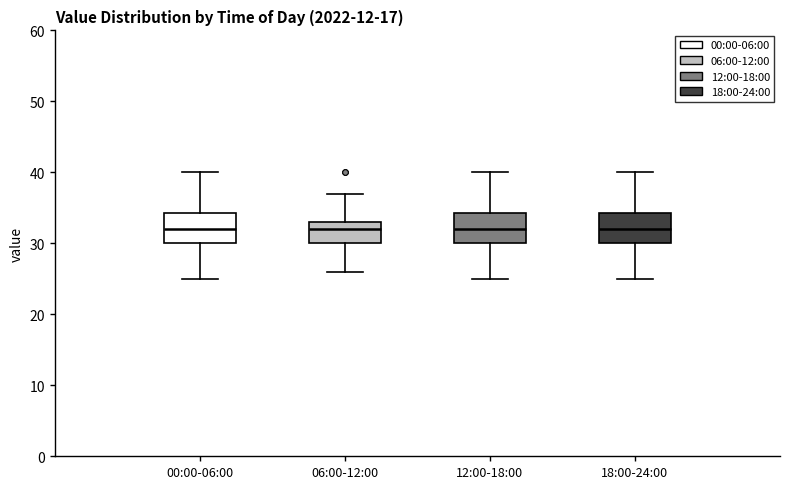

Reading left to right, read every box against the y-axis: the position of its median line, the range the box covers, and the ends of its whiskers. The values are not printed on the chart, so give them approximately, as read against the axis.

00:00-06:00: median 32, box 30 to 34, whiskers 25 to 40
06:00-12:00: median 32, box 30 to 33, whiskers 26 to 37
12:00-18:00: median 32, box 30 to 34, whiskers 25 to 40
18:00-24:00: median 32, box 30 to 34, whiskers 25 to 40